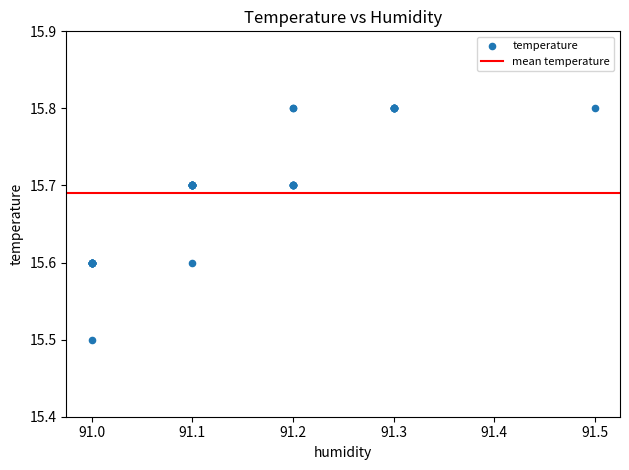

What Y value in the scatter plot is closest to 15?

15.5